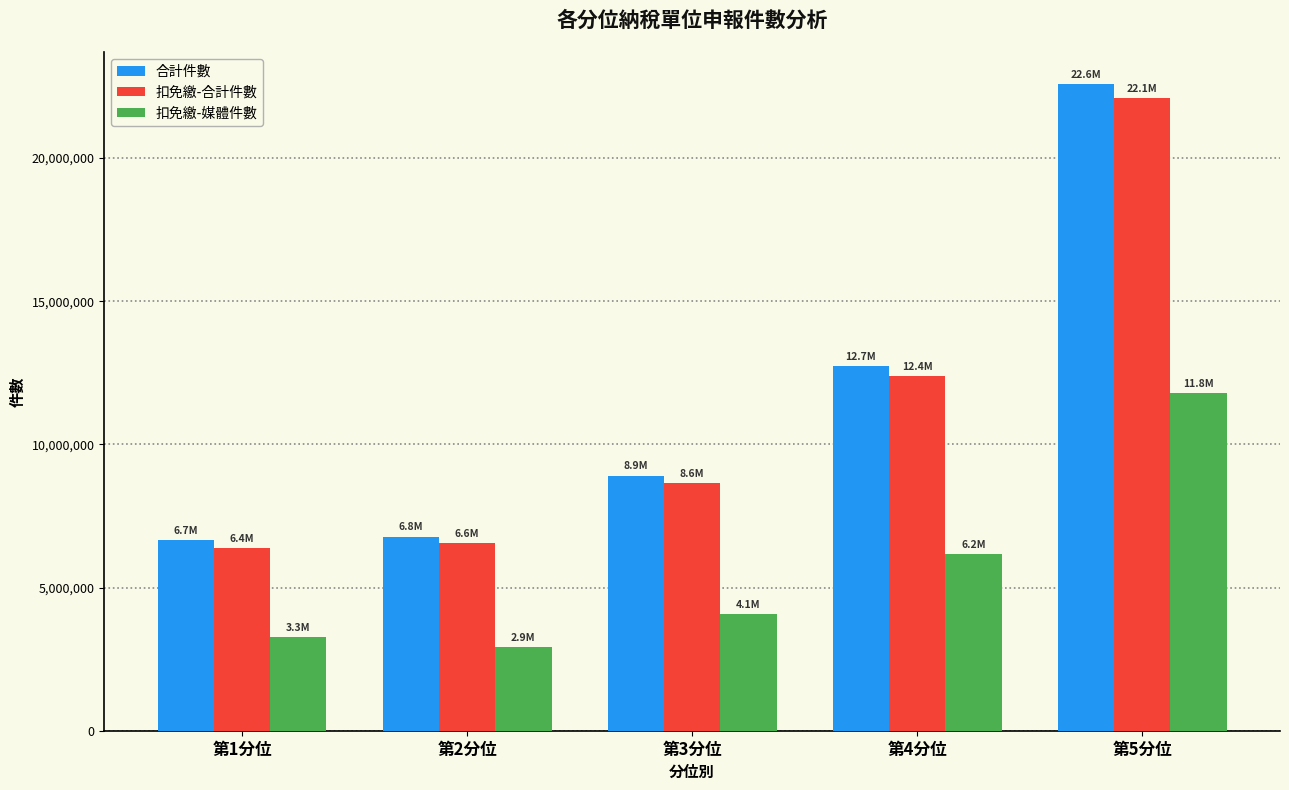

Reading left to right, extract all data points from this chart.

合計件數: 第1分位=6666625	第2分位=6780073	第3分位=8908077	第4分位=12722824	第5分位=22573483
扣免繳-合計件數: 第1分位=6386772	第2分位=6555312	第3分位=8640406	第4分位=12393541	第5分位=22087810
扣免繳-媒體件數: 第1分位=3273914	第2分位=2922773	第3分位=4084608	第4分位=6159822	第5分位=11780775